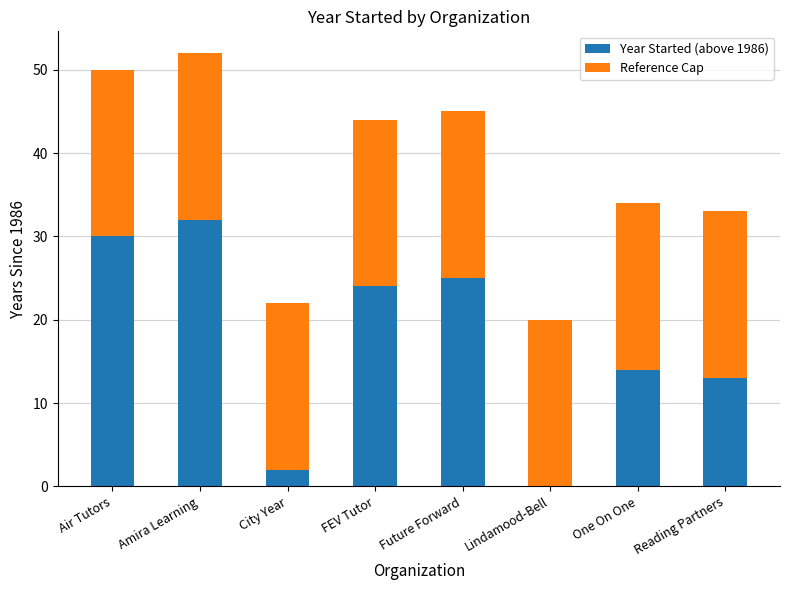

Which category has the highest value in the Year Started (above 1986) series?

Amira Learning